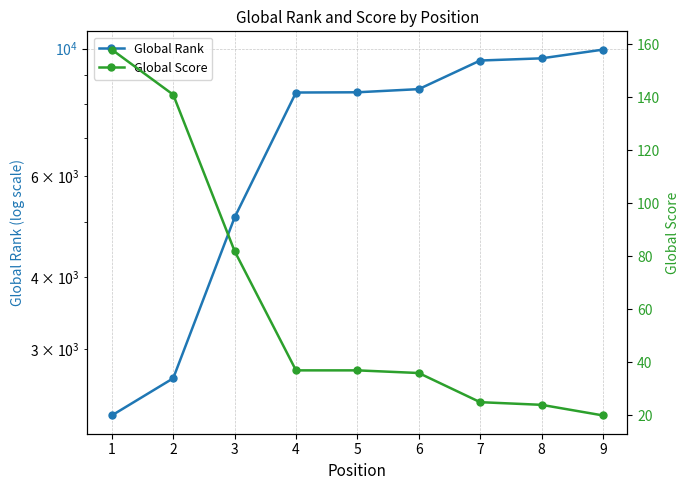

Between 2 and 3, which is larger?

3